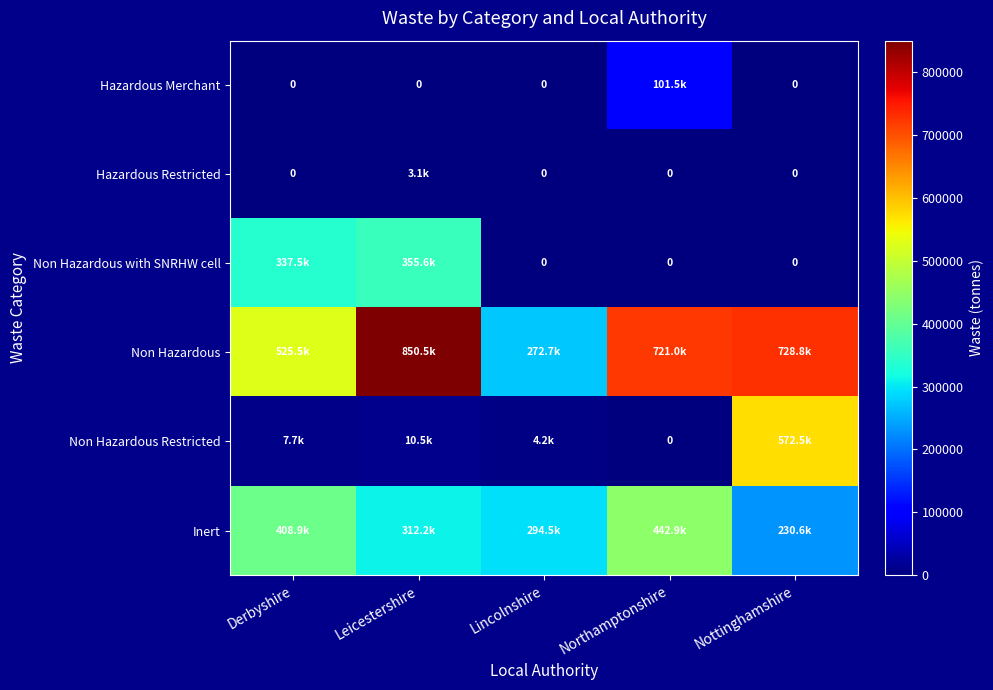

Read the Non Hazardous with SNRHW cell value at Derbyshire.

337489.7